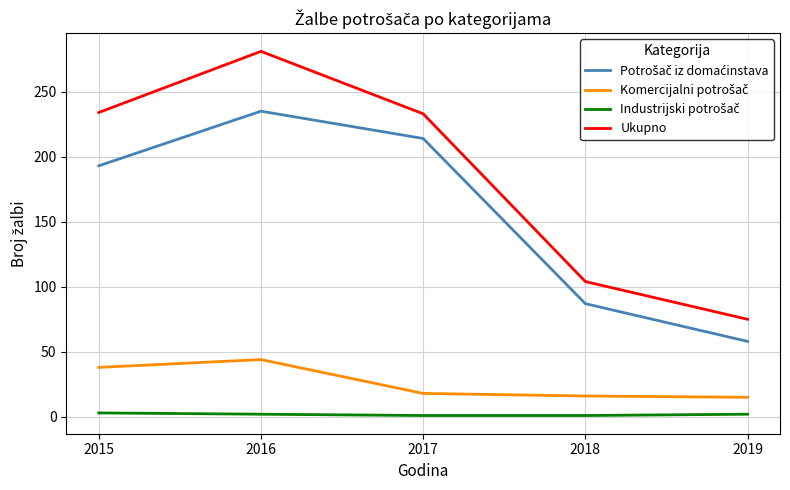

What is the difference between the highest and lowest values at 2015?

231